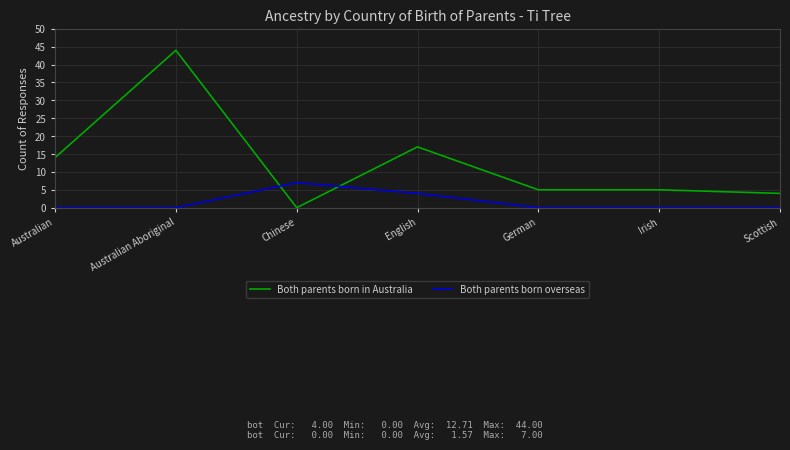

Which series has the largest range (max minus min)?

Both parents born in Australia